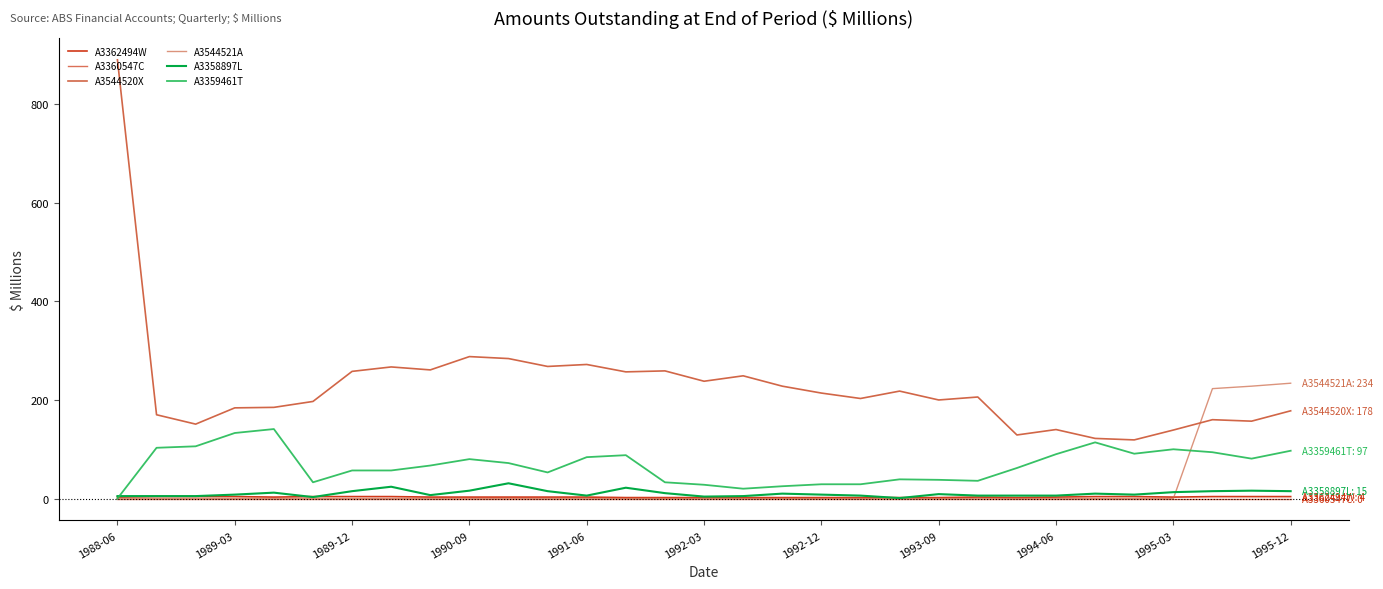

How many lines are shown in the chart?

6